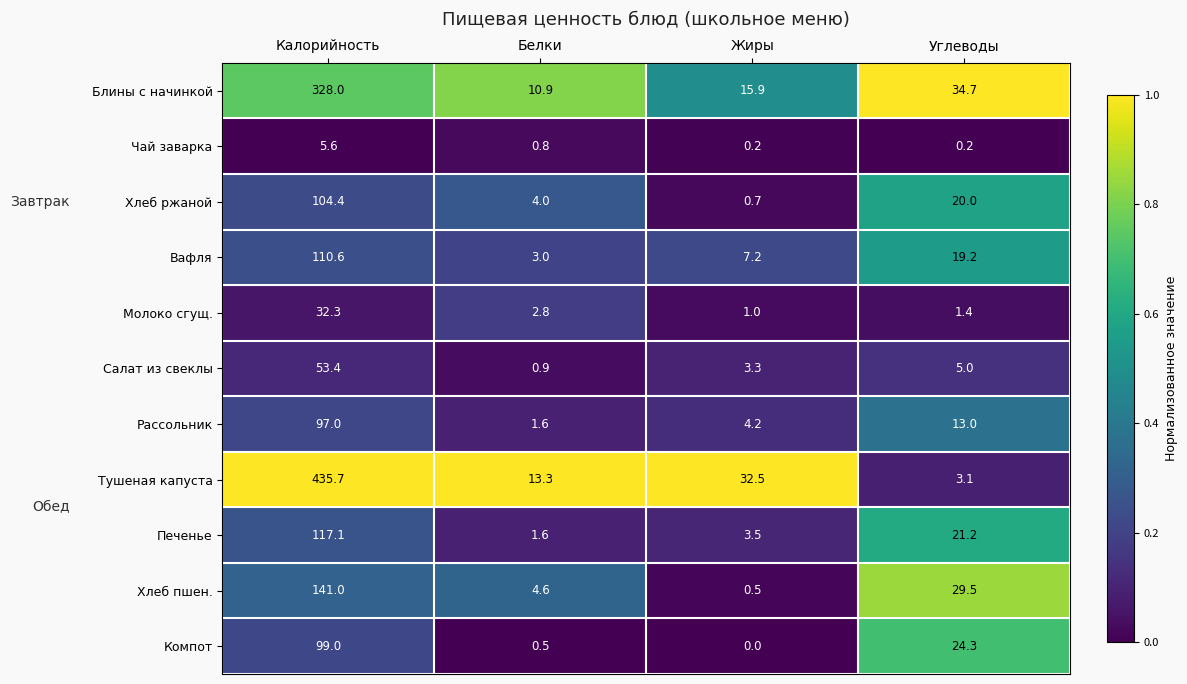

Which series has the largest range (max minus min)?

Тушеная капуста